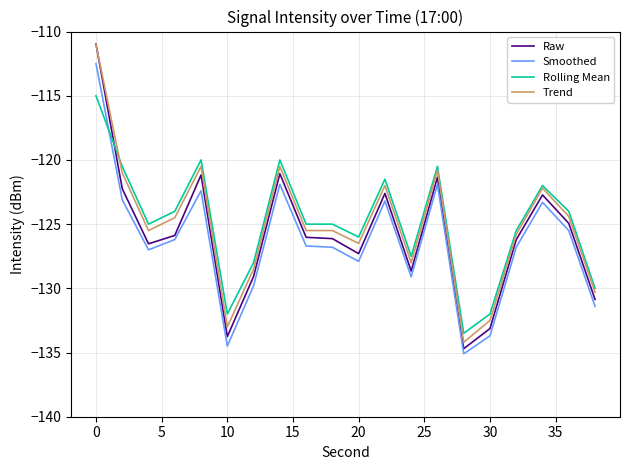

Is this an area chart (filled region under the line)?

No